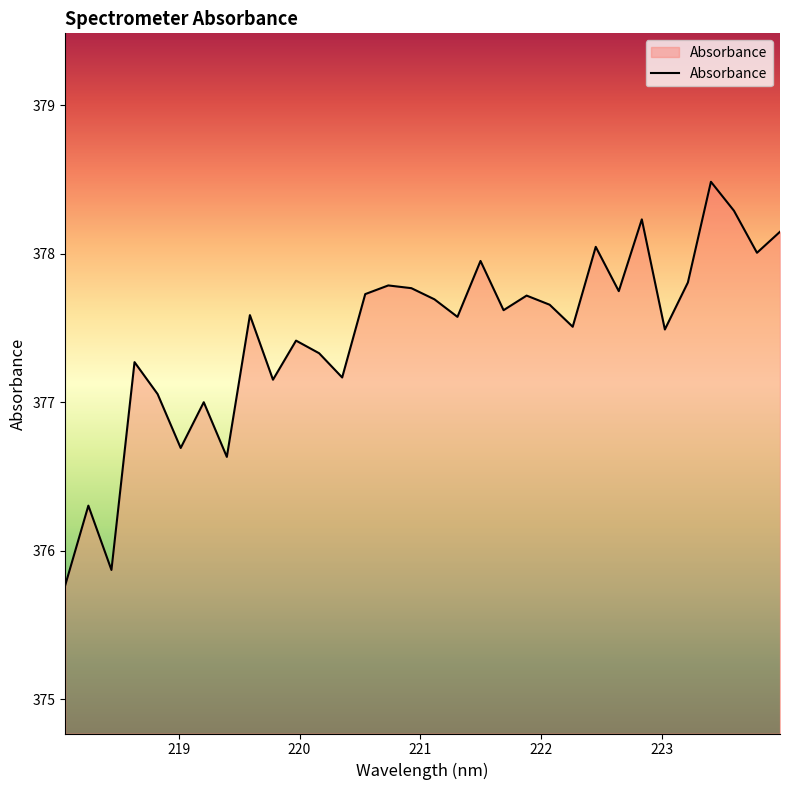

What is the greatest value displayed?

378.5